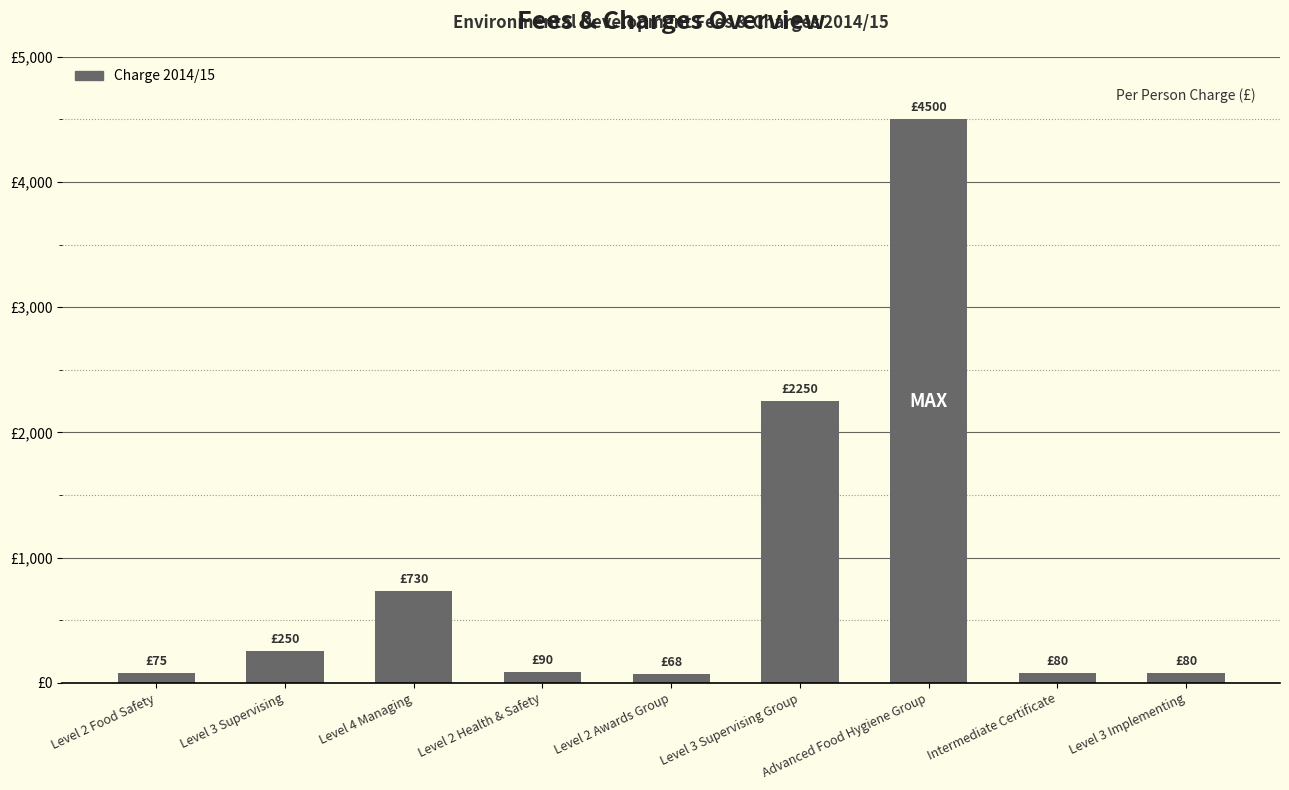

What is the average value?

903